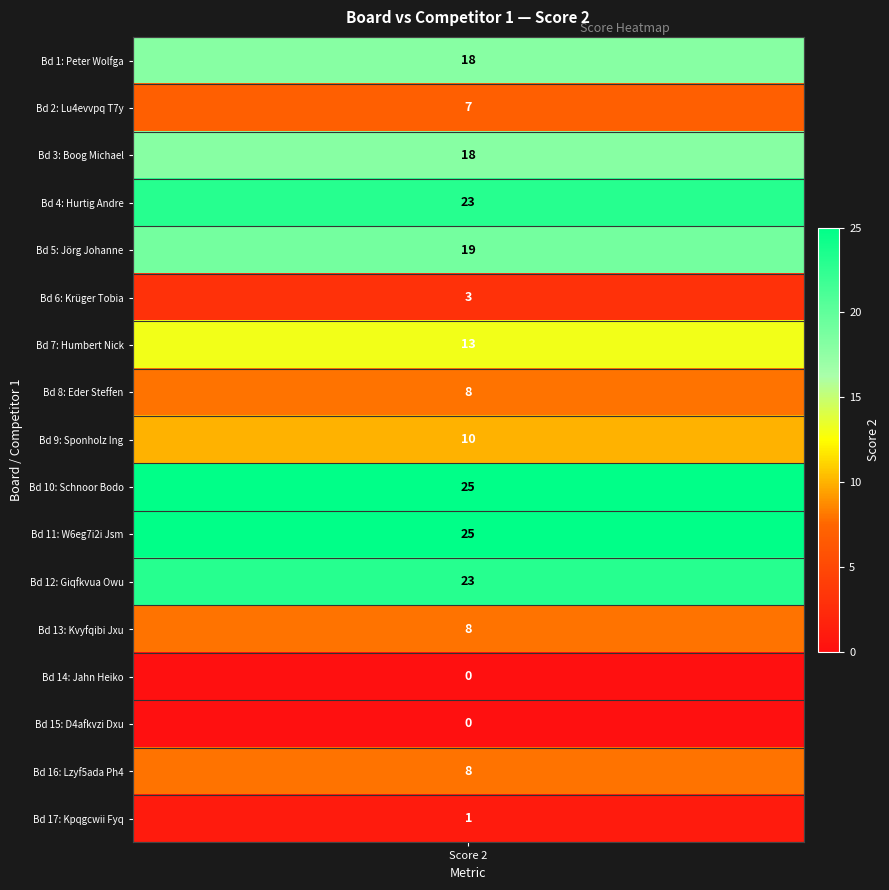

The chart shows a value of 7 at 1. True or false?

True